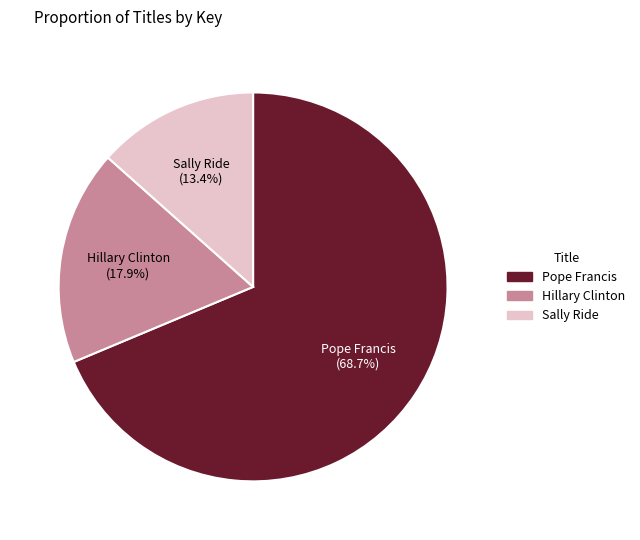

To the nearest percent, what is the average slice percentage?

33%